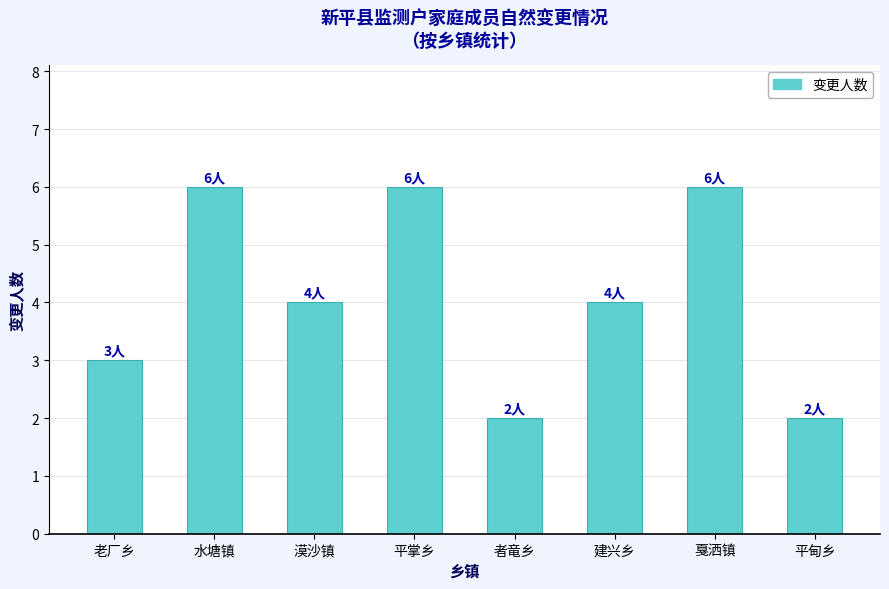

Count the number of categories in the chart.

8